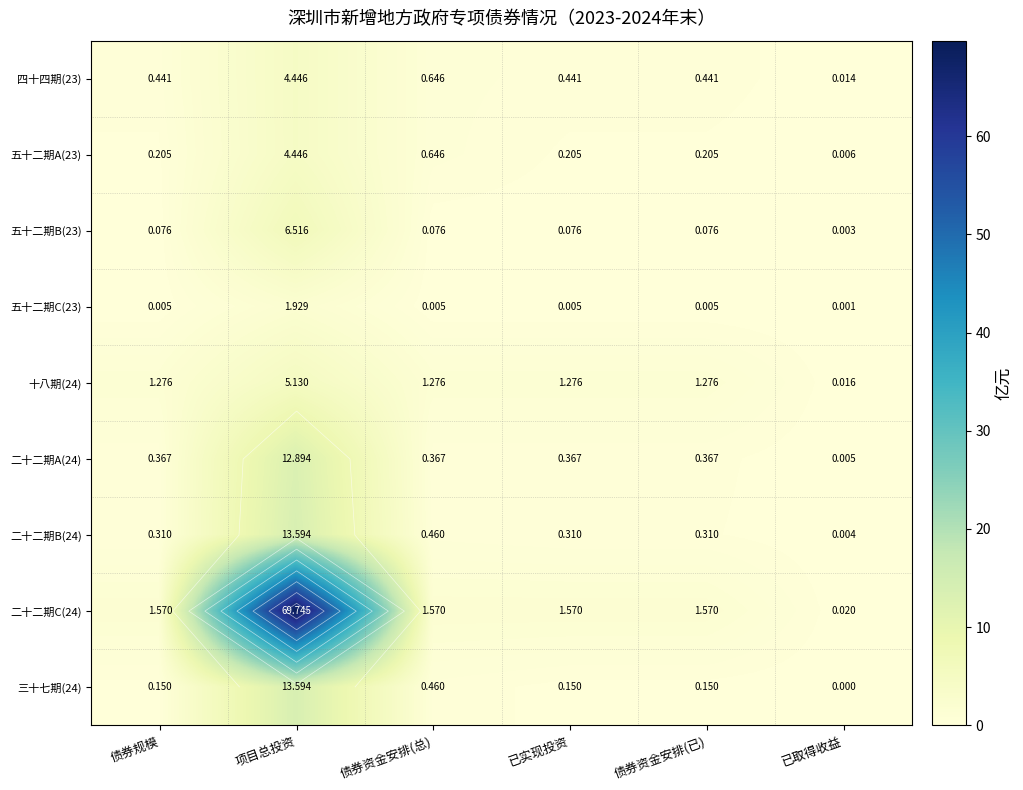

What is the difference between the highest and lowest values at 债券资金安排(总)?

1.6